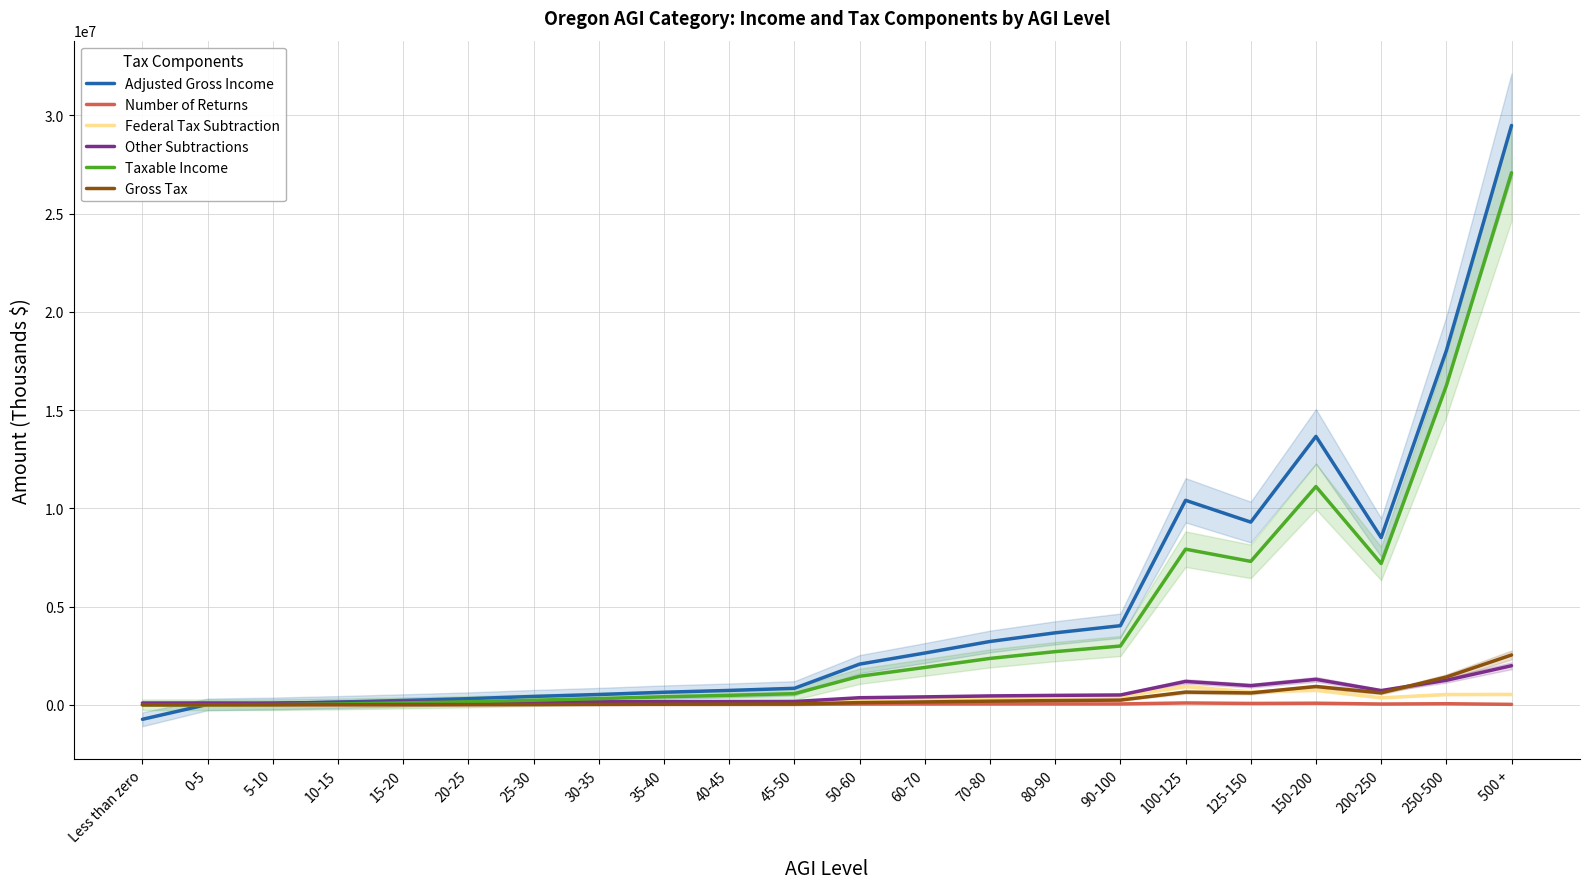

Which has a higher value, 90-100 or 15-20?

90-100